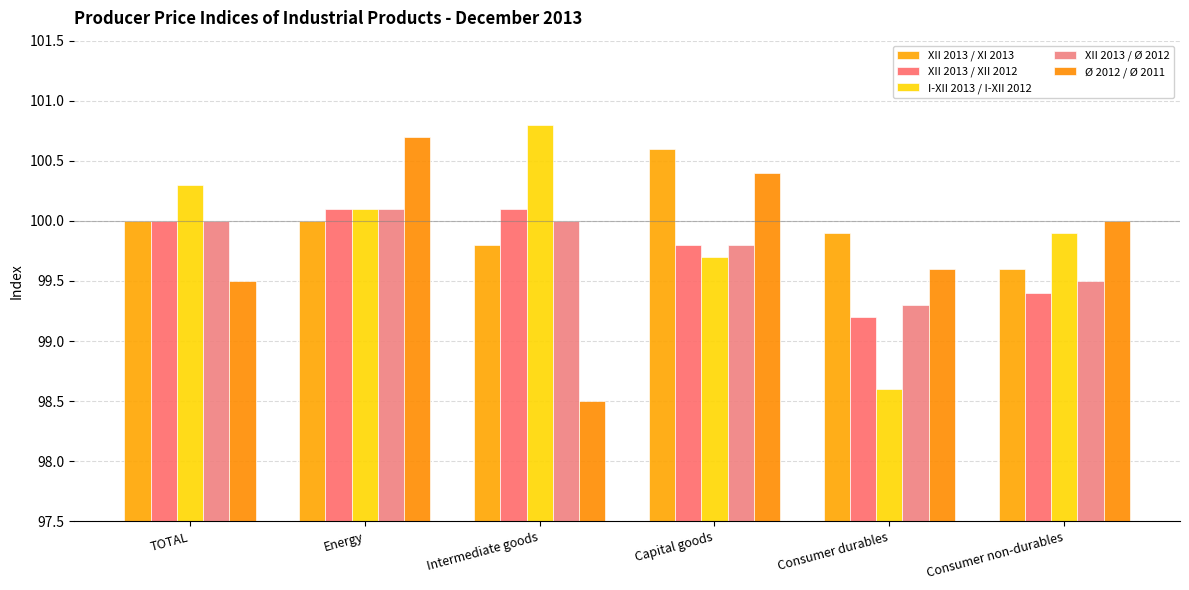

What is the difference between the highest and lowest values at Consumer durables?

1.3